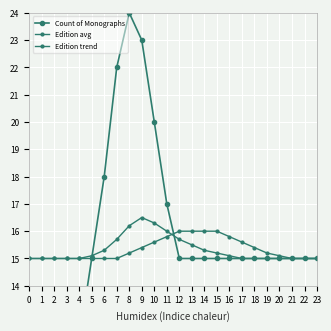

What is the maximum value shown in the chart?

24.0